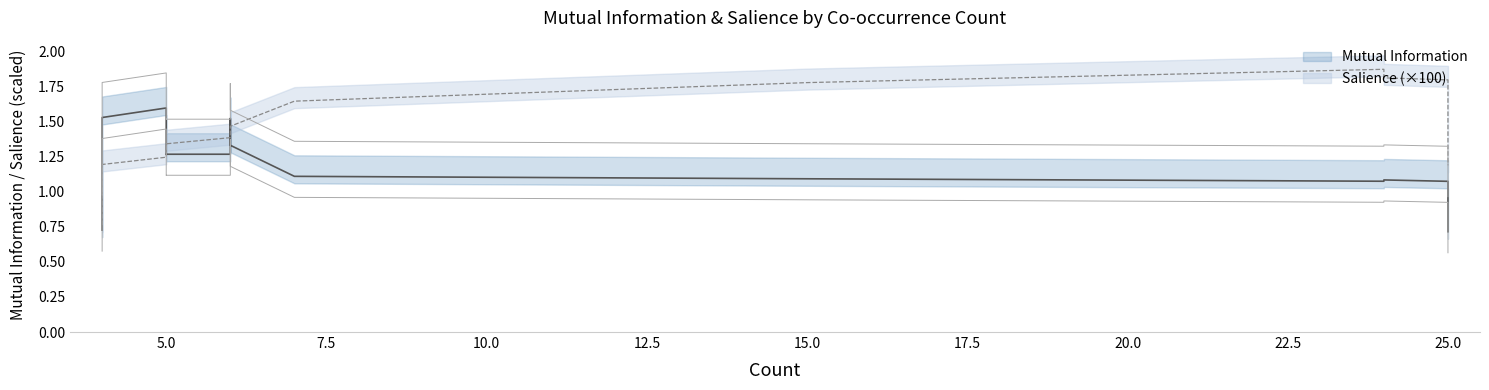

What is the greatest value displayed?

1.8